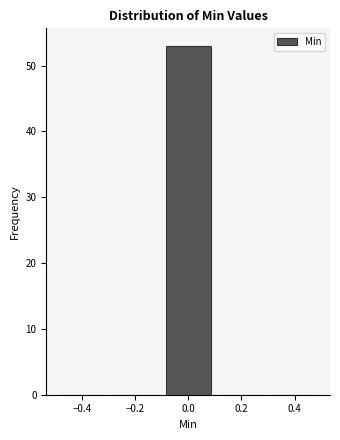

Reading left to right, transcribe this chart: for each bar, give the range it covers on the x-axis and its height. The values are not printed on the chart, so give them approximately, as read against the axis.

-0.5 to -0.3: 0
-0.3 to -0.1: 0
-0.1 to 0.1: 53
0.1 to 0.3: 0
0.3 to 0.5: 0